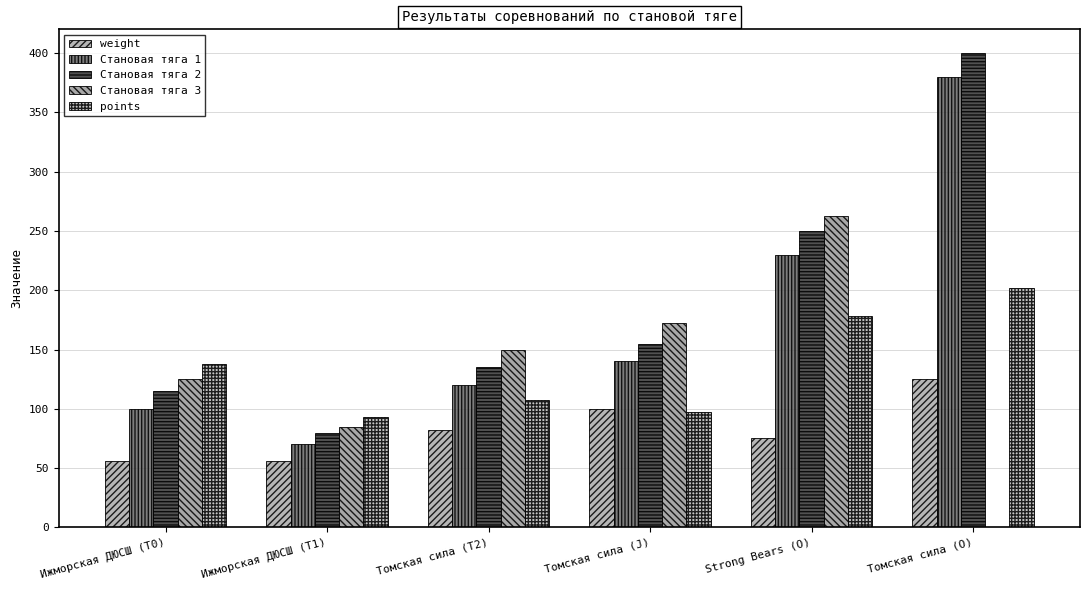

Reading left to right, what are all the values shown in this chart?

weight: Ижморская ДЮСШ (T0)=56.0	Ижморская ДЮСШ (T1)=56.0	Томская сила (T2)=82.5	Томская сила (J)=100.0	Strong Bears (O)=75.0	Томская сила (O)=125.0
Становая тяга 1: Ижморская ДЮСШ (T0)=100.0	Ижморская ДЮСШ (T1)=70.0	Томская сила (T2)=120.0	Томская сила (J)=140.0	Strong Bears (O)=230.0	Томская сила (O)=380.0
Становая тяга 2: Ижморская ДЮСШ (T0)=115.0	Ижморская ДЮСШ (T1)=80.0	Томская сила (T2)=135.0	Томская сила (J)=155.0	Strong Bears (O)=250.0	Томская сила (O)=400.0
Становая тяга 3: Ижморская ДЮСШ (T0)=125.0	Ижморская ДЮСШ (T1)=85.0	Томская сила (T2)=150.0	Томская сила (J)=172.5	Strong Bears (O)=262.5	Томская сила (O)=0.0
points: Ижморская ДЮСШ (T0)=138.2	Ижморская ДЮСШ (T1)=92.9	Томская сила (T2)=107.1	Томская сила (J)=97.2	Strong Bears (O)=177.9	Томская сила (O)=202.2